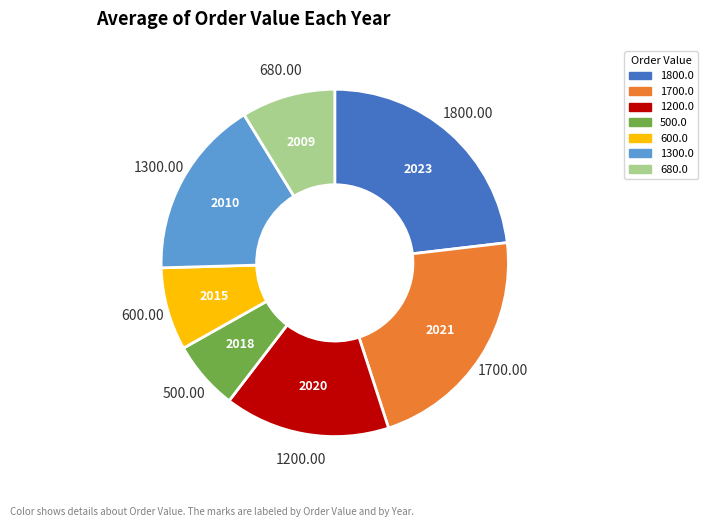

Combined, do 2009 and 2015 account for over 50%?

No